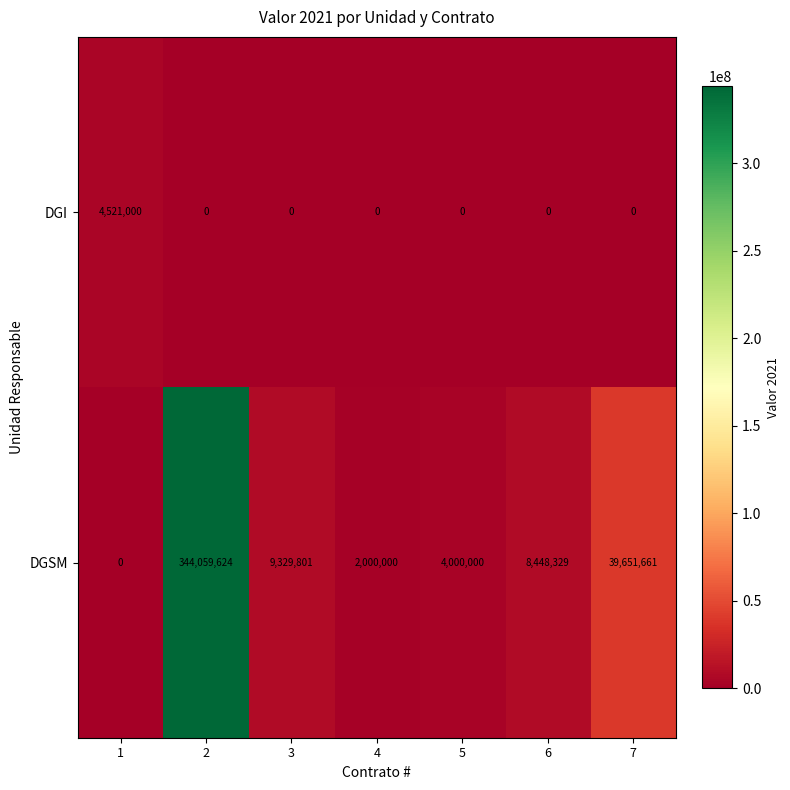

List the series in order of their peak value, highest first.

DGSM, DGI